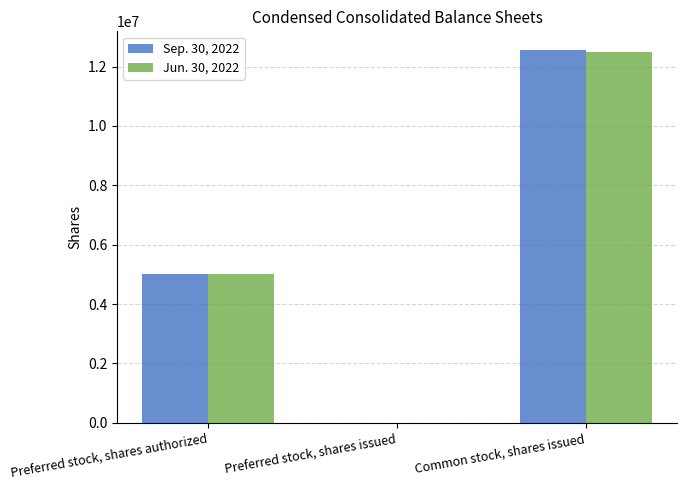

The Jun. 30, 2022 series shows 7131316 at Preferred stock, shares authorized. True or false?

False